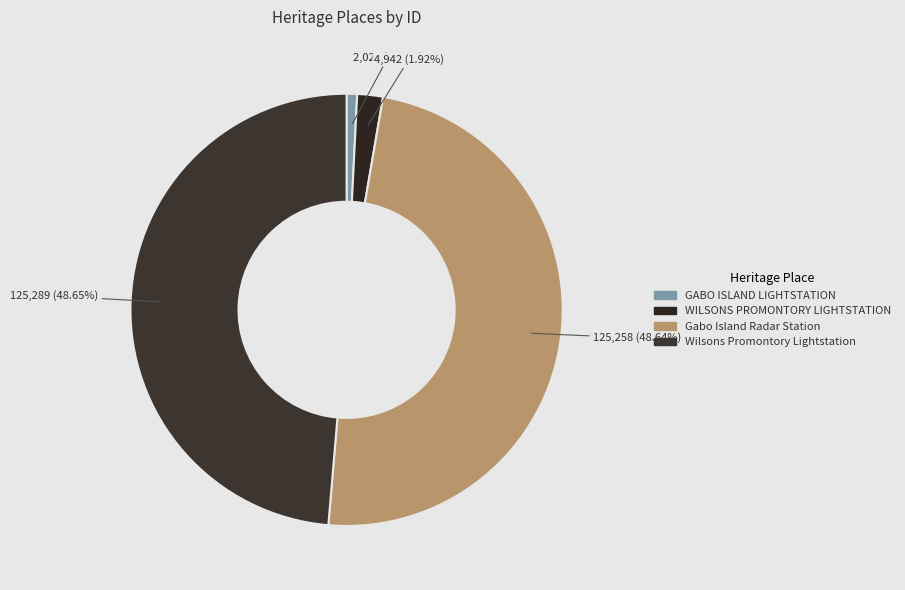

True or false: Gabo Island Radar Station accounts for 43% of the total.

False